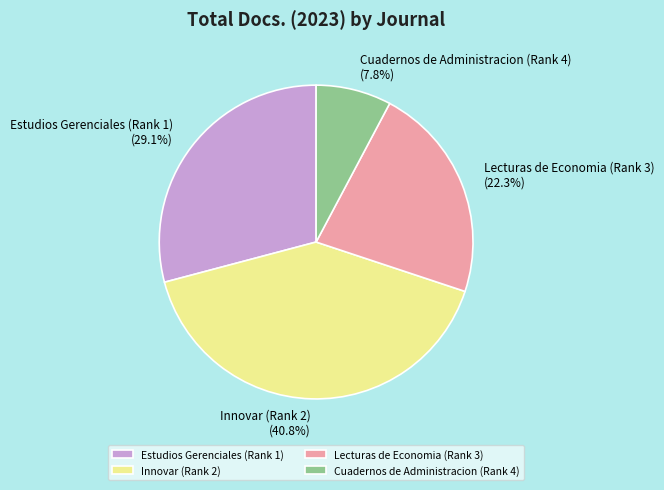

Which category has the biggest portion of the pie?

Innovar (Rank 2)